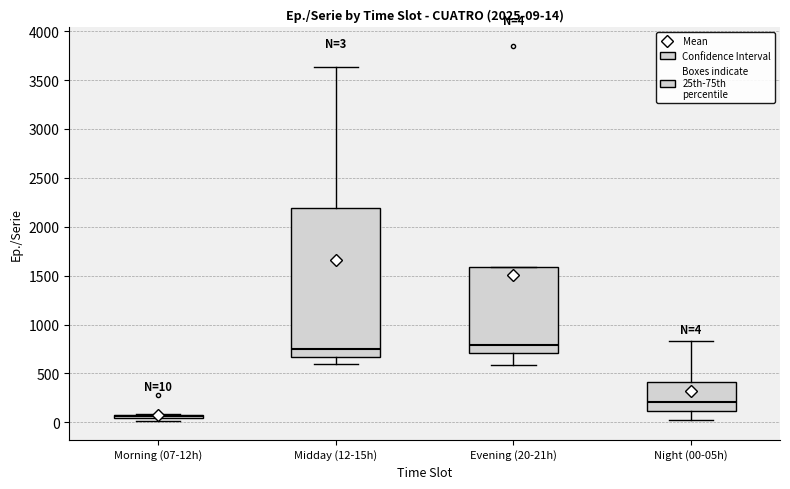

Which box is the tallest, from its lower edge to its upper edge?

Midday (12-15h)